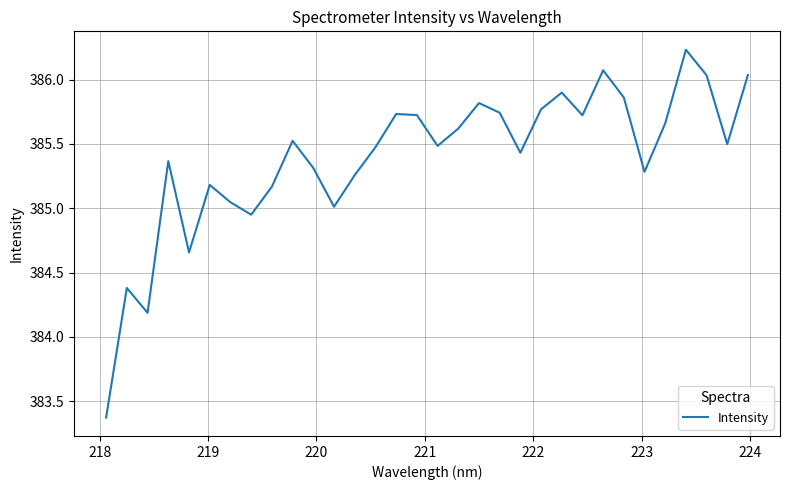

What is the difference between the maximum and minimum values?

2.9